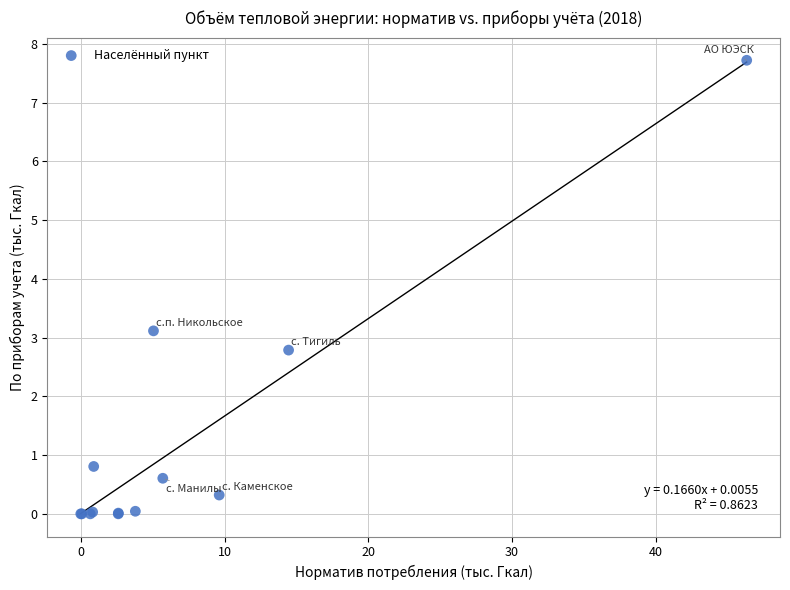

What Y value in the scatter plot is closest to 3?

3.1